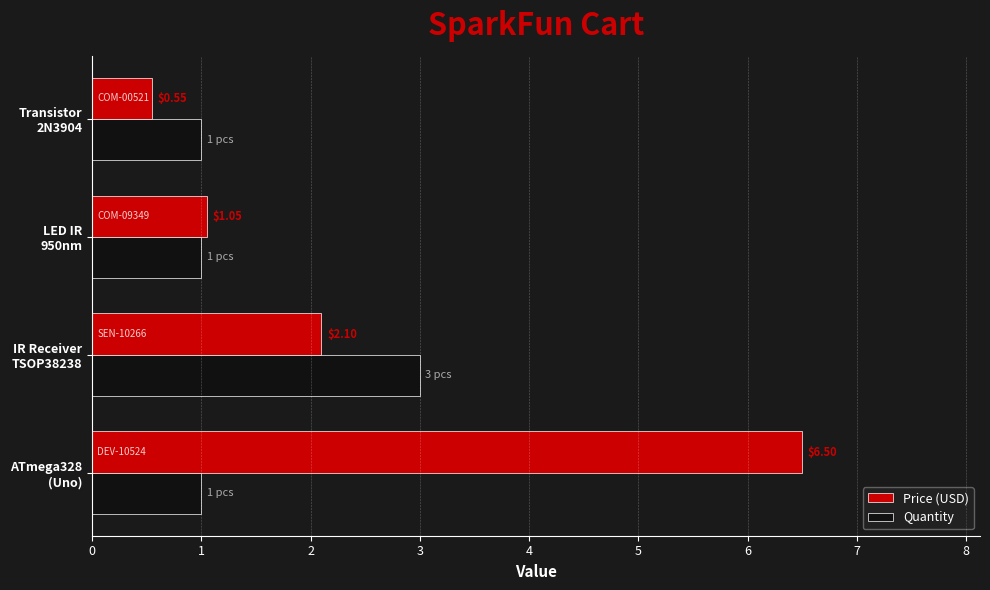

What is the sum of all Price (USD) values?

10.2